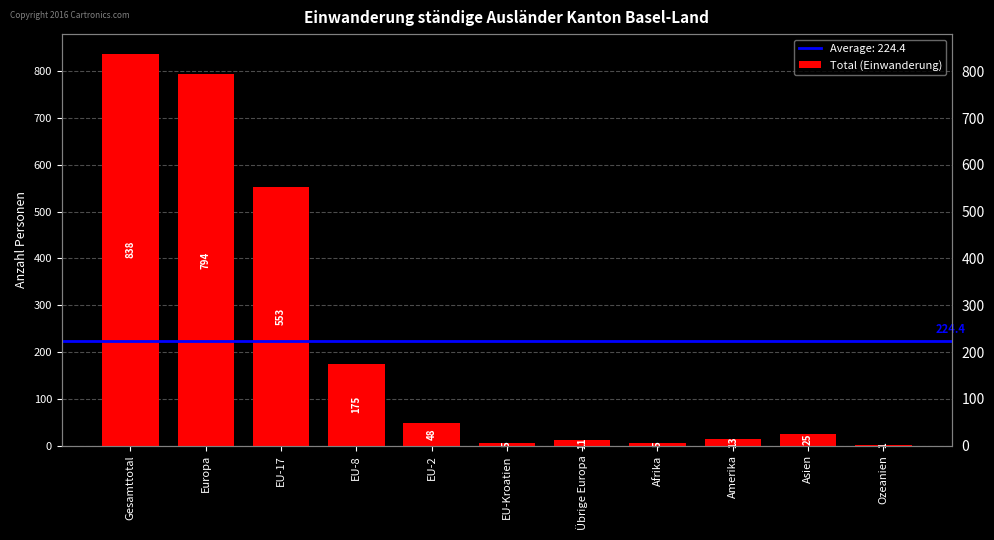

Reading left to right, extract all data points from this chart.

Gesamttotal=838	Europa=794	EU-17=553	EU-8=175	EU-2=48	EU-Kroatien=5	Übrige Europa=11	Afrika=5	Amerika=13	Asien=25	Ozeanien=1